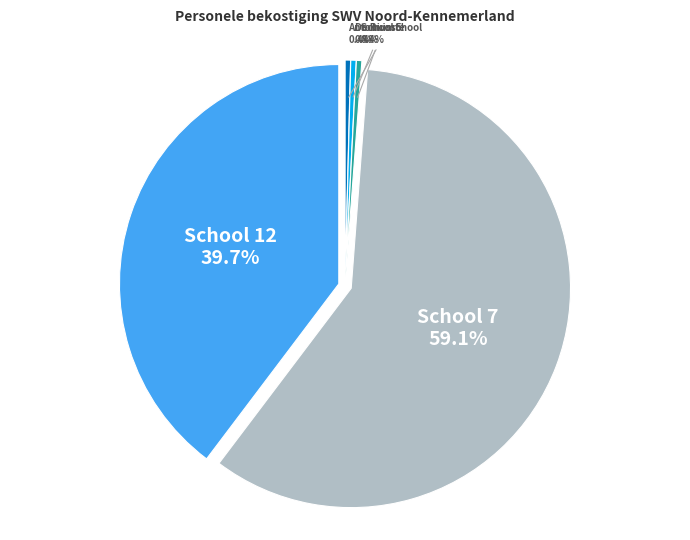

Between De Ruimte and School 7, which is larger?

School 7